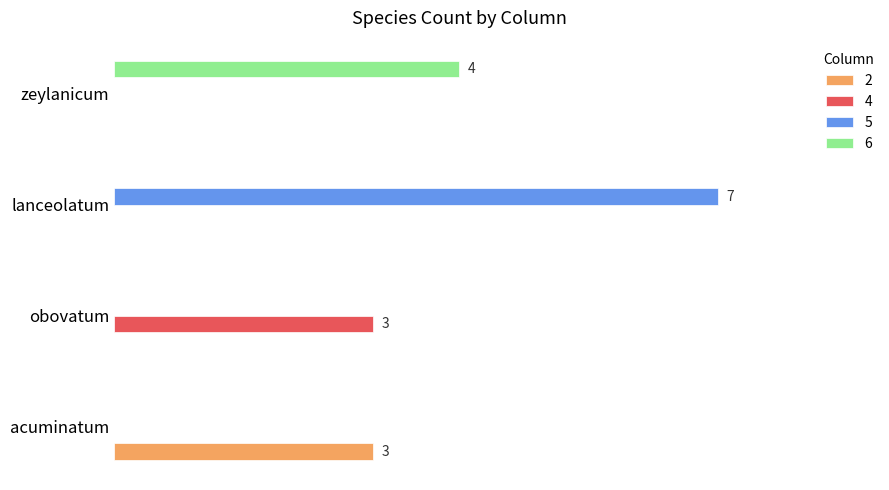

What is the spread (max minus min) of values at lanceolatum?

7